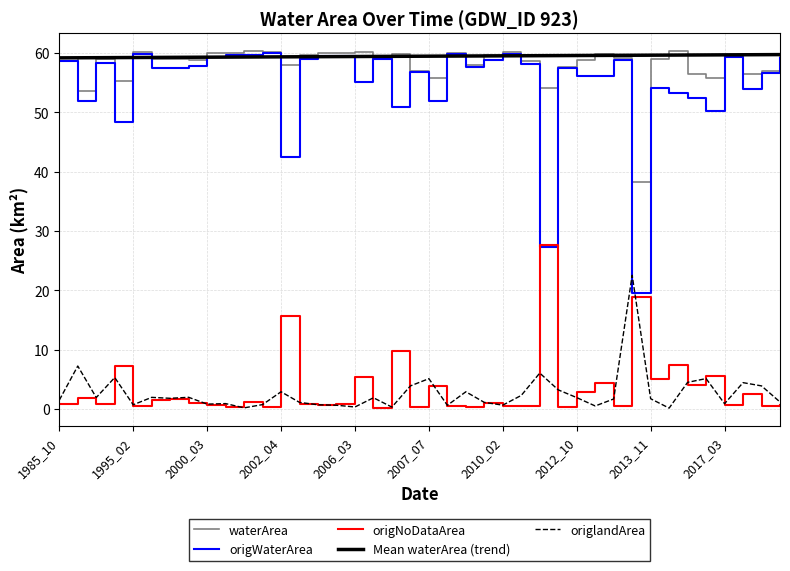

Which series has the widest spread of values?

origWaterArea